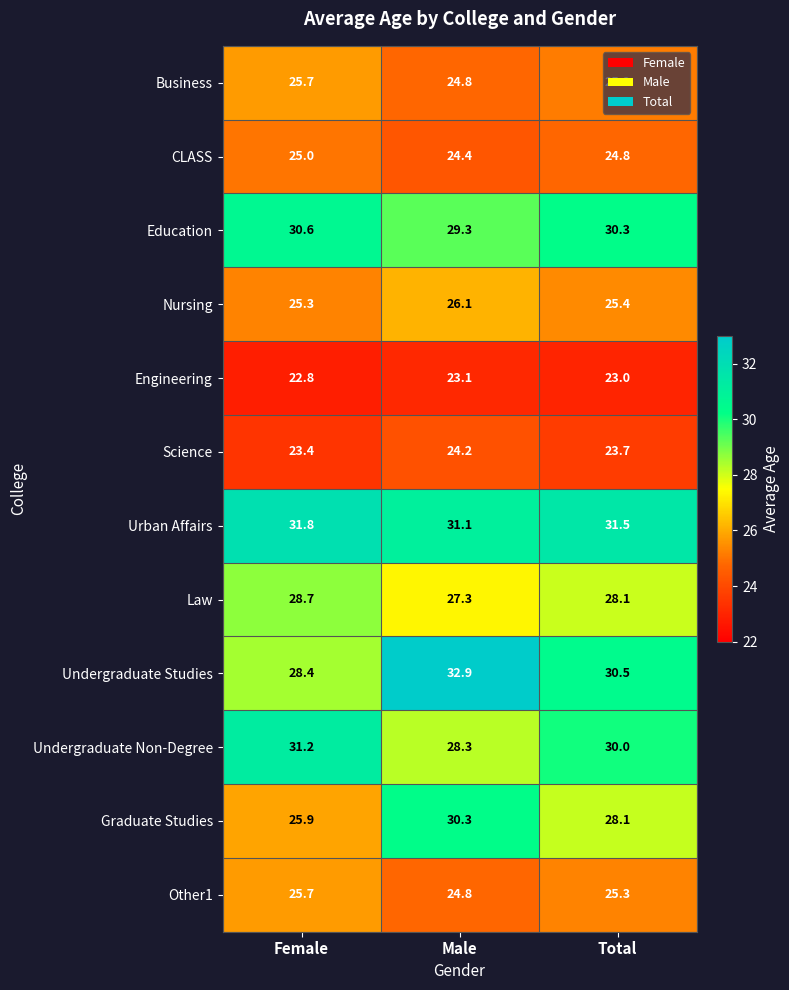

List the labels in order of Graduate Studies value, smallest first.

Female, Total, Male